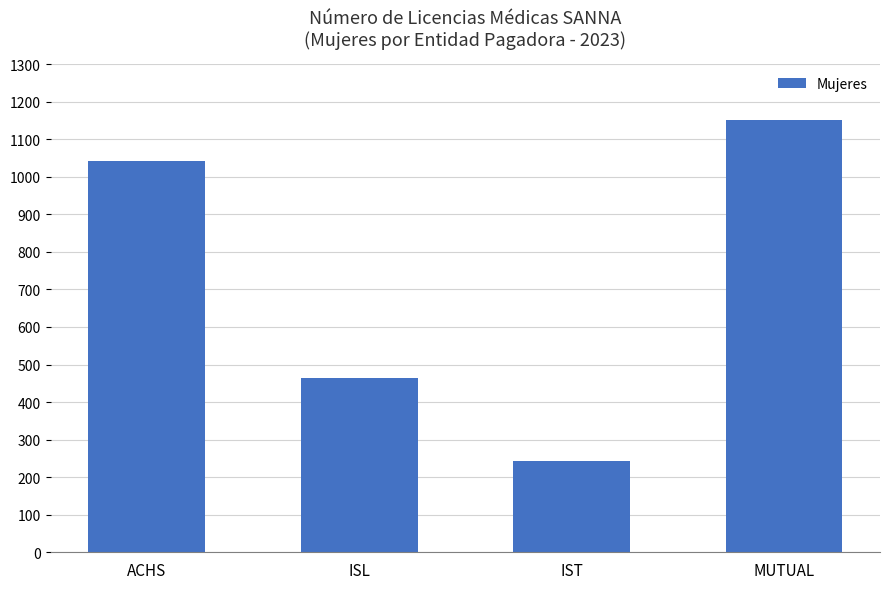

Between MUTUAL and ISL, which is larger?

MUTUAL